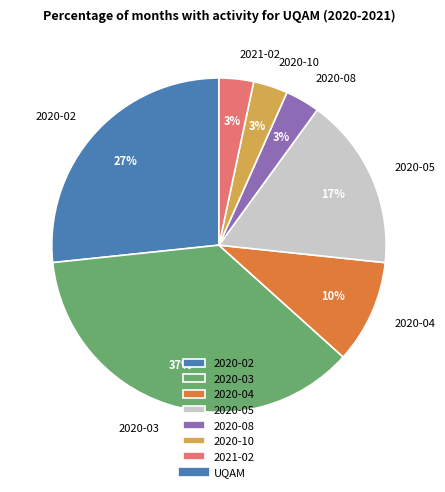

Between 2020-04 and 2020-02, which is larger?

2020-02